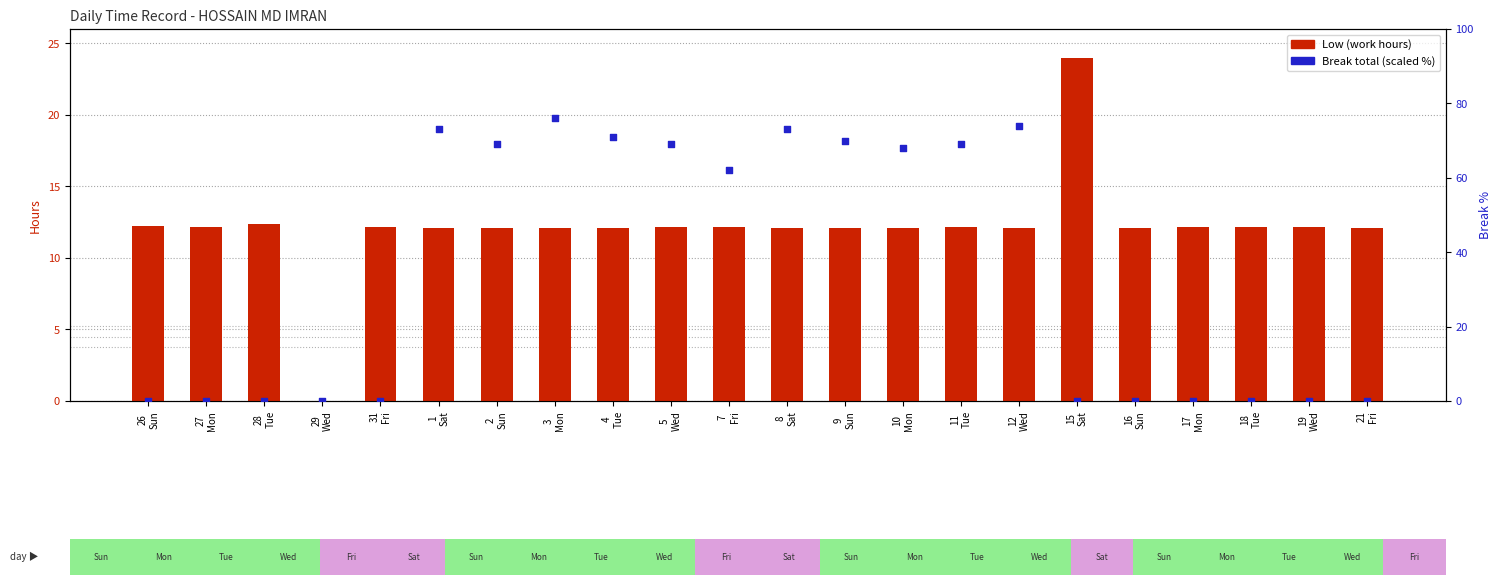

Is the value of Break total (scaled %) at 17
Mon greater than the value of Low (work hours) at 12
Wed?

No